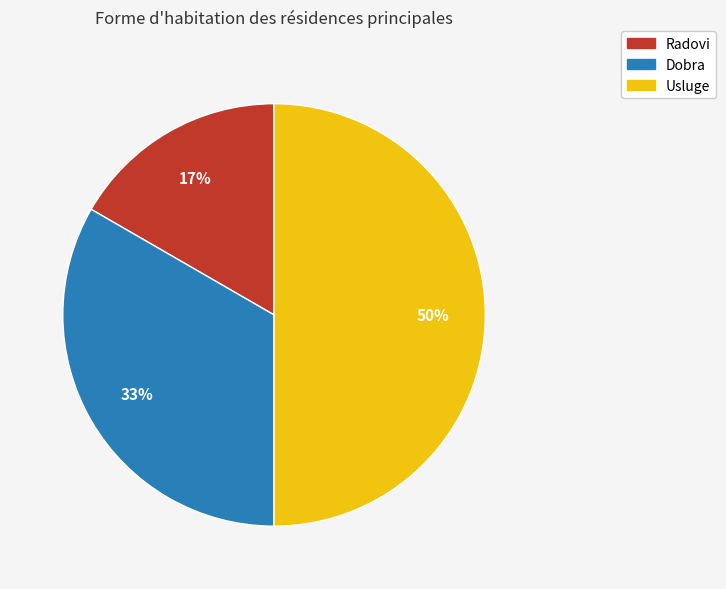

Rank the categories by value from lowest to highest.

Radovi, Dobra, Usluge